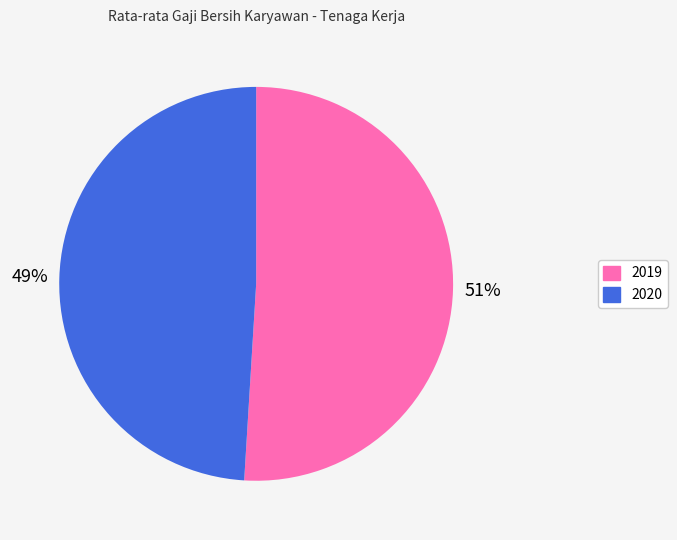

Does 2019 represent more than half of the total?

Yes